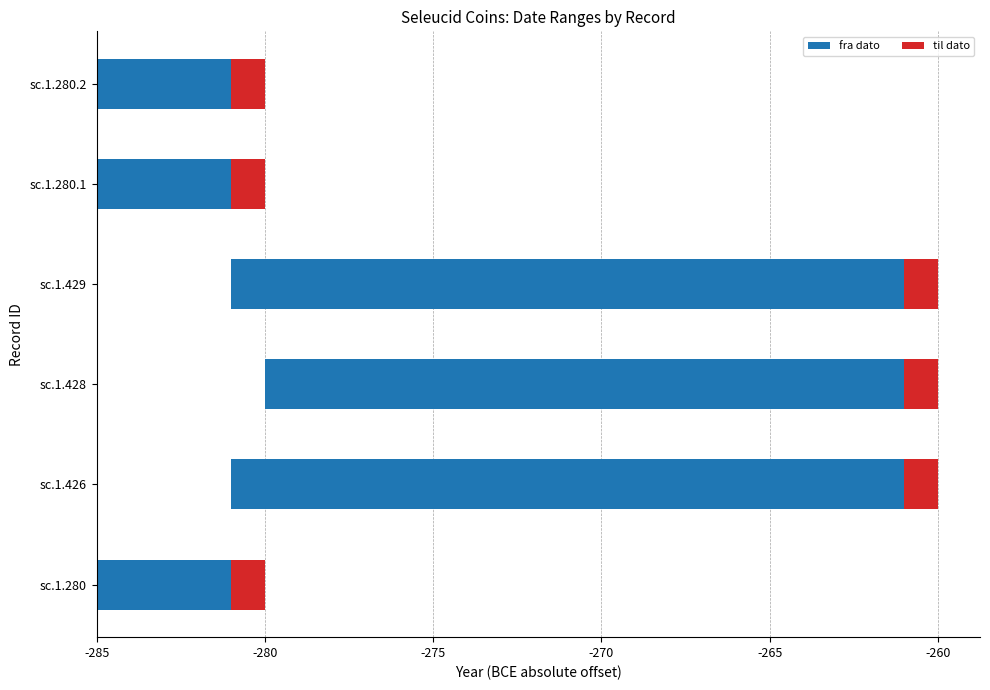

What is the difference between the fra dato values at sc.1.280.2 and sc.1.429?

16.0